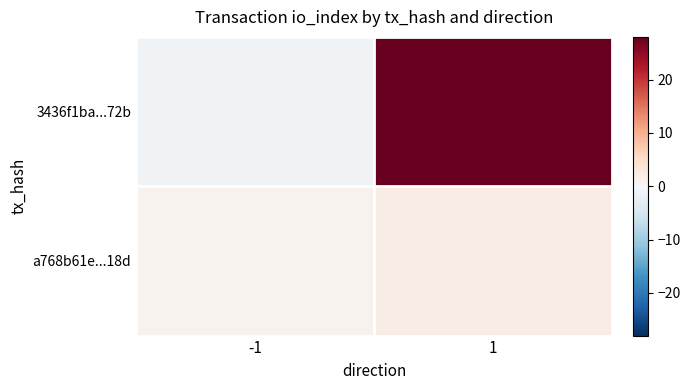

Reading left to right, extract all data points from this chart.

3436f1ba...72b: -1=-1	1=28
a768b61e...18d: -1=1	1=2